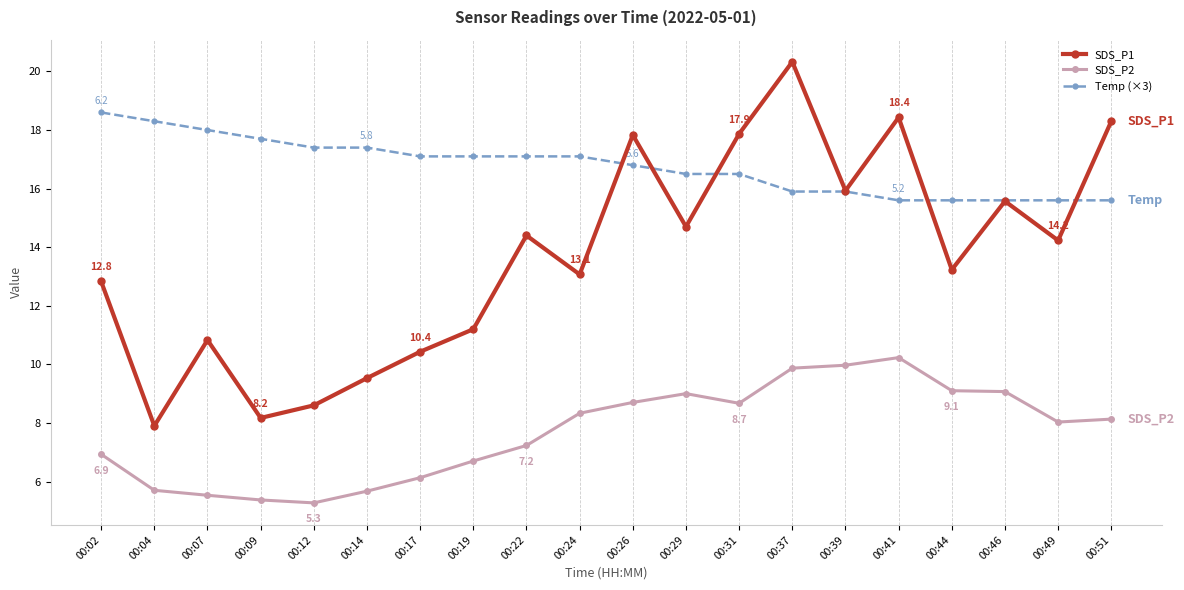

Which series has the largest range (max minus min)?

SDS_P1